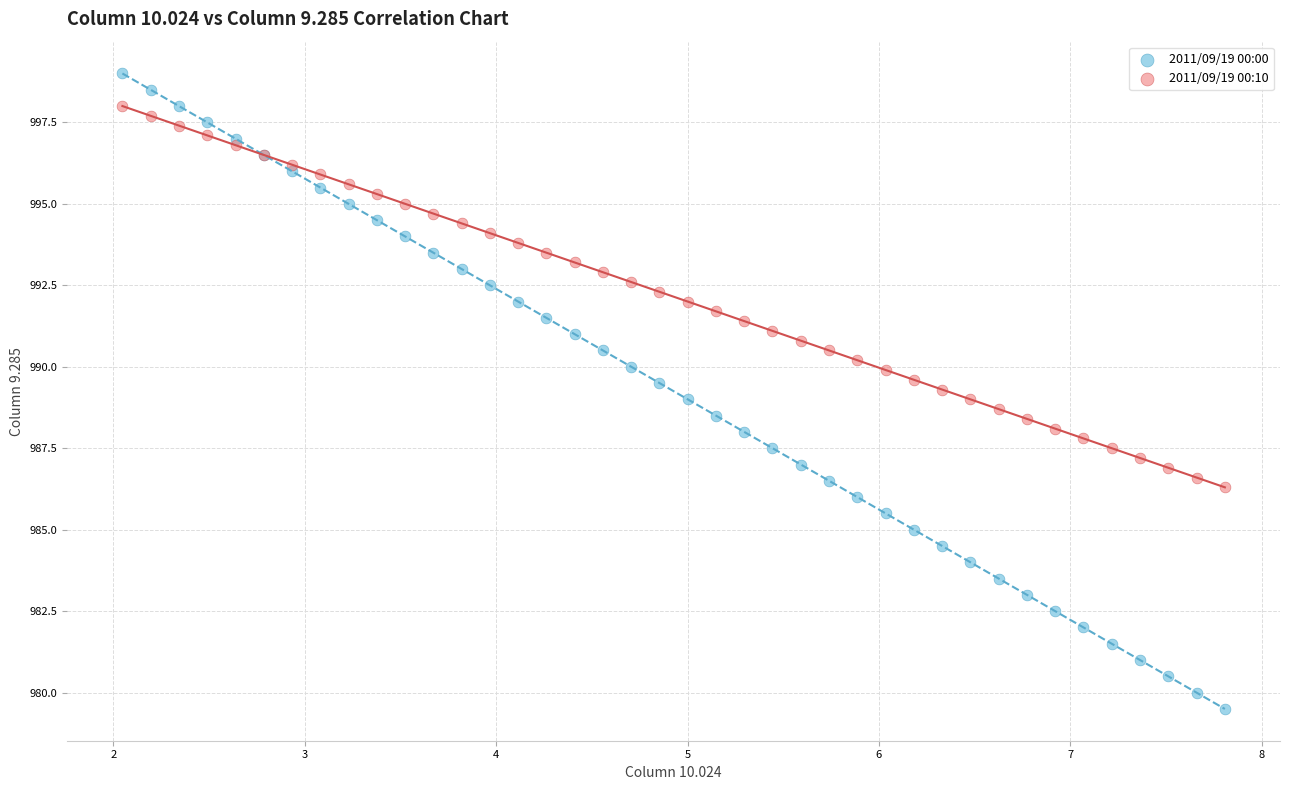

Which series contains the lowest Y value?

2011/09/19 00:00